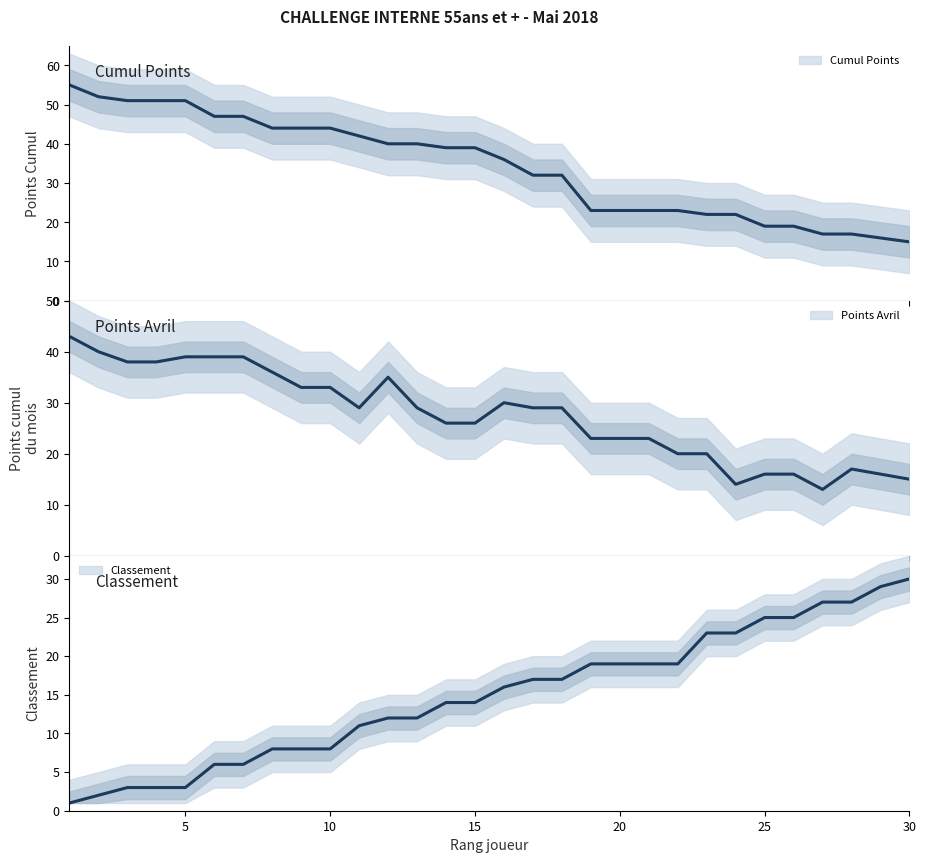

How many lines are shown in the chart?

3